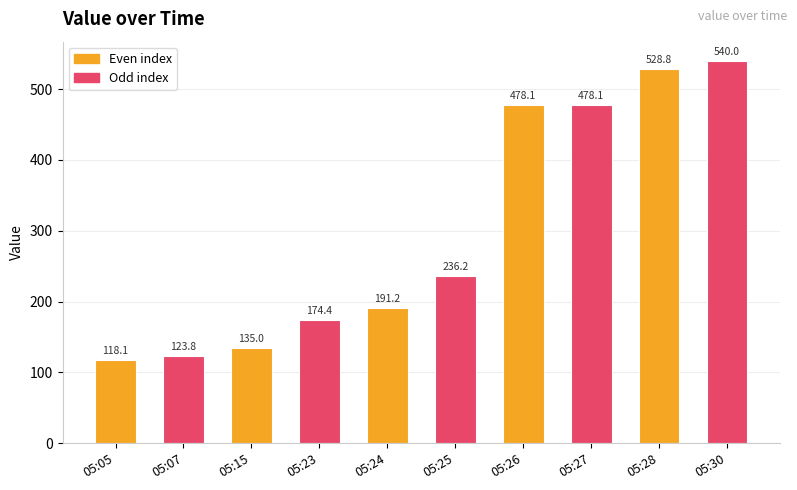

What is the value of the 10th bar from the left?

540.0